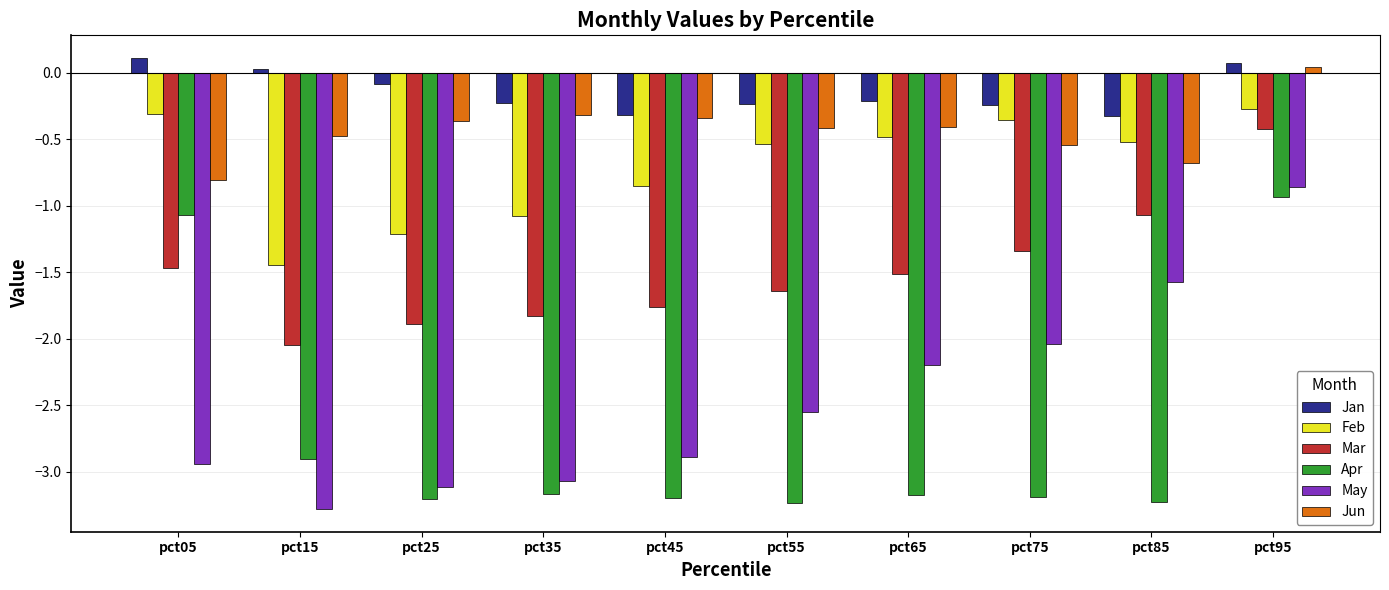

What is the lowest value of the Jun series?

-0.8